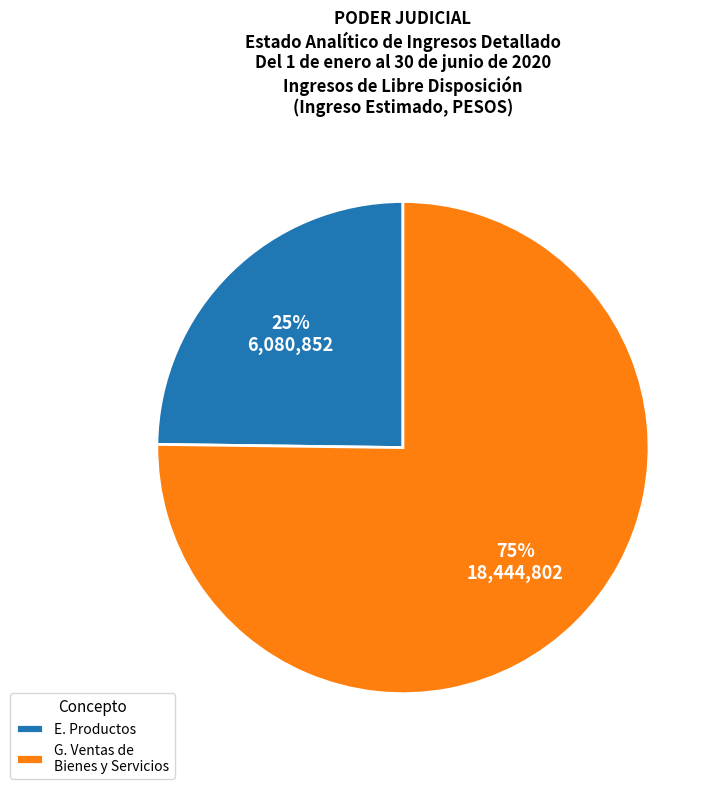

How many segments does this pie chart have?

2